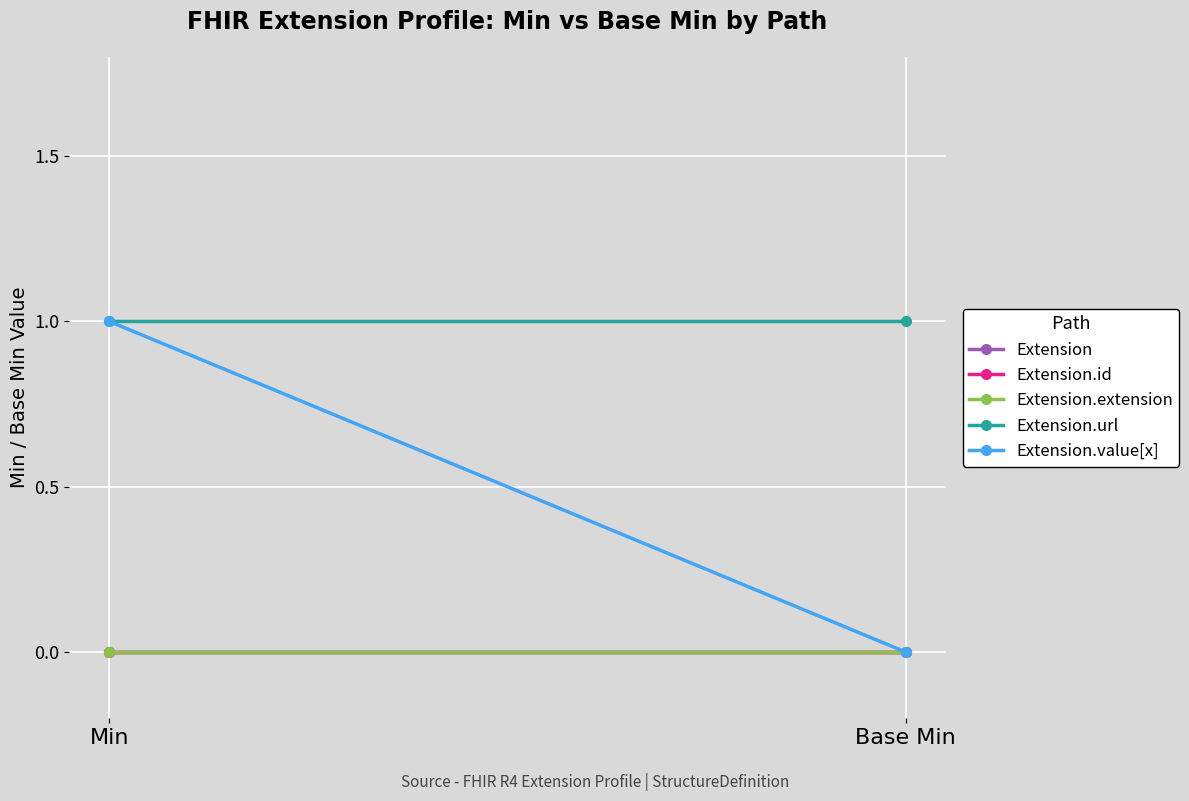

At which label is Extension.url closest to 1?

Min